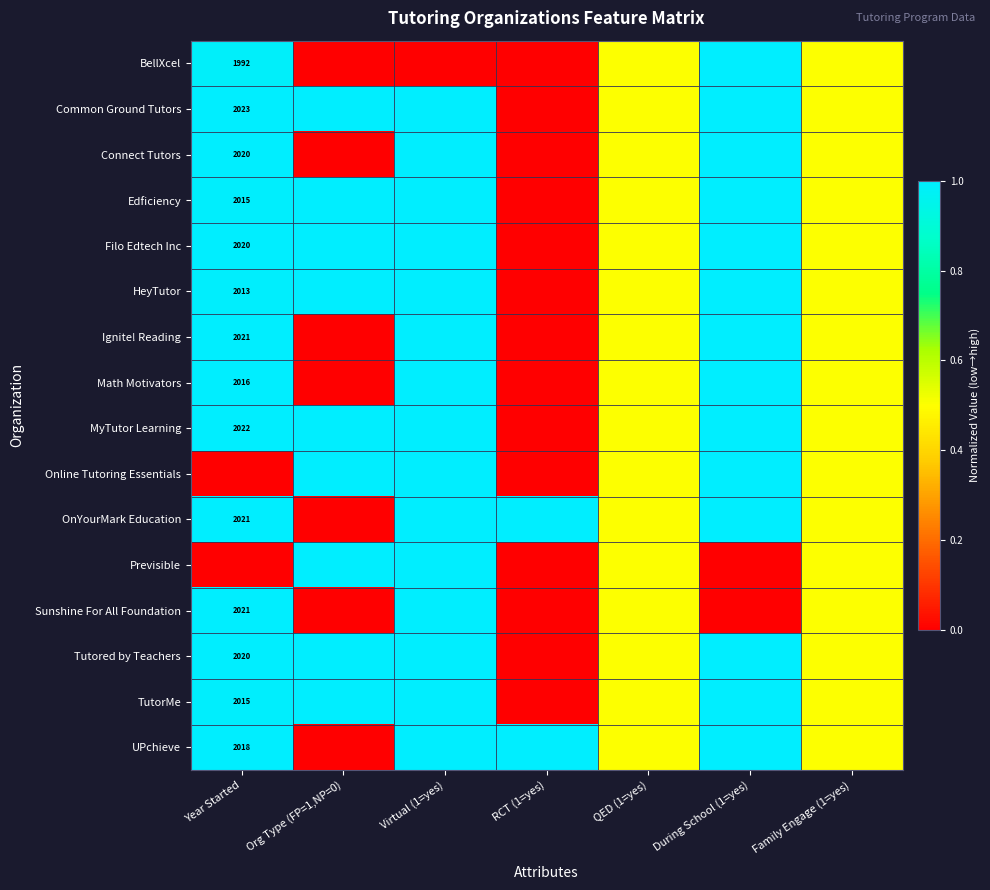

True or false: UPchieve has a value of 1.0 at During School (1=yes).

True